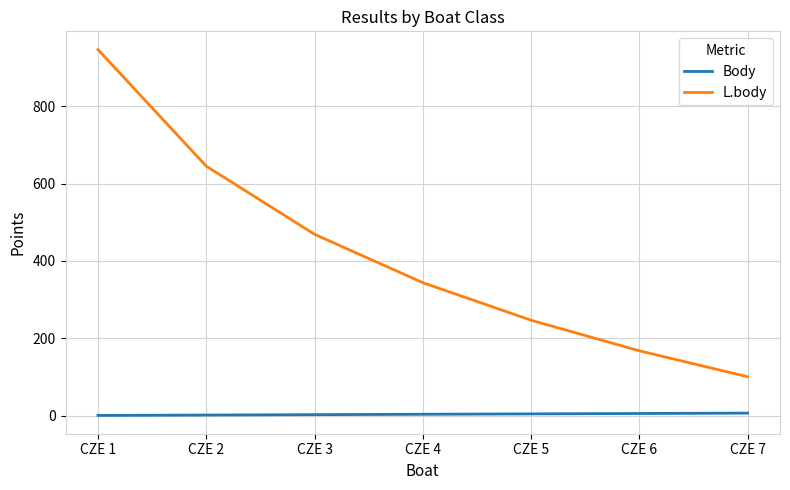

At how many categories does at least one series exceed 23?

7